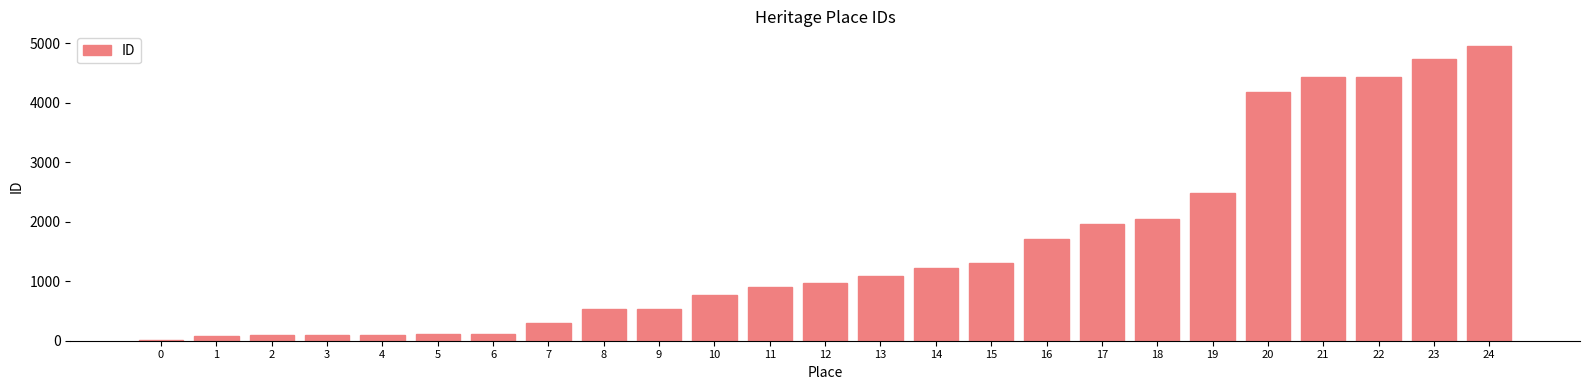

The value at 12 is 977. True or false?

True